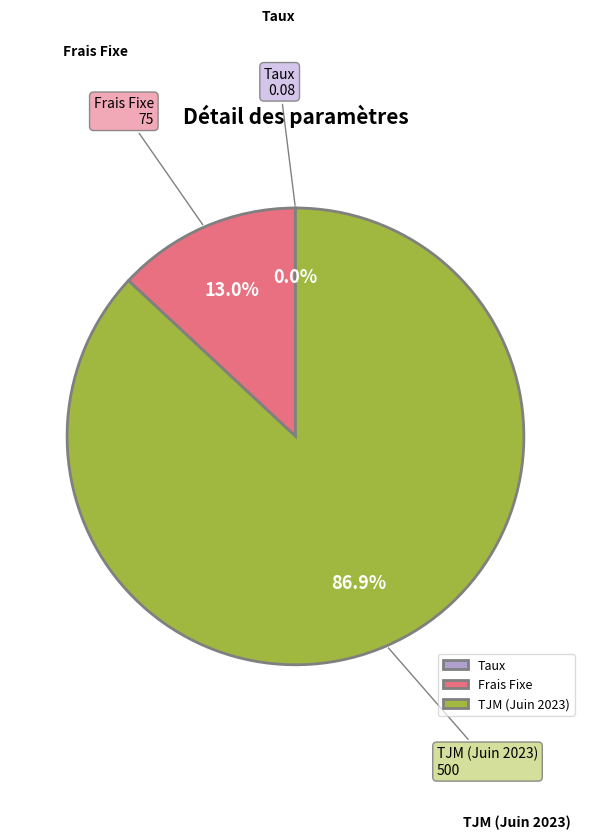

Does TJM (Juin 2023) represent more than half of the total?

Yes